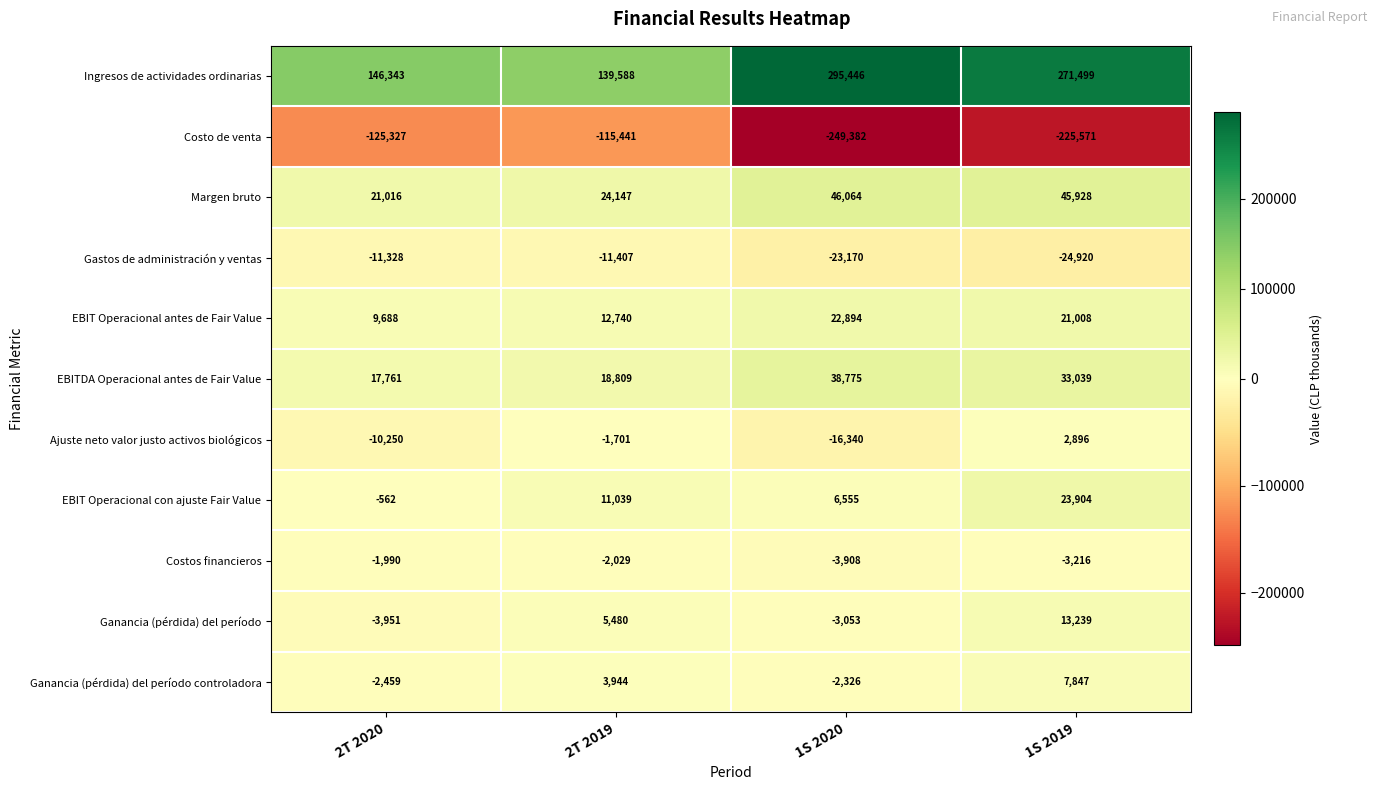

What value does the Gastos de administración y ventas series have at 1S 2019?

-24920